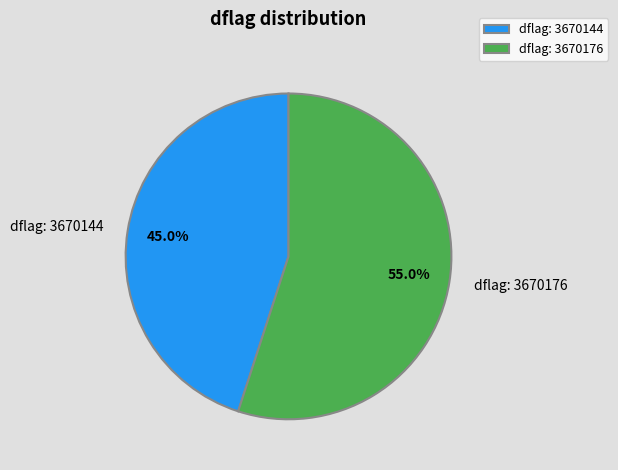

Count the number of slices in the pie.

2